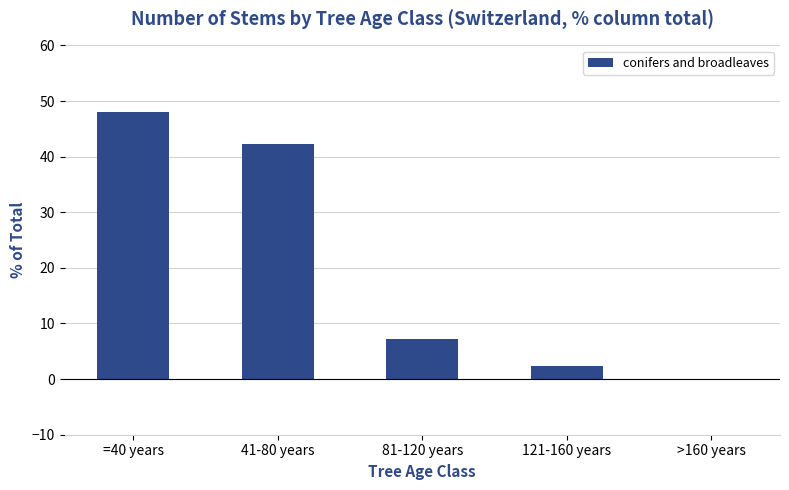

How many series are shown in this chart?

1